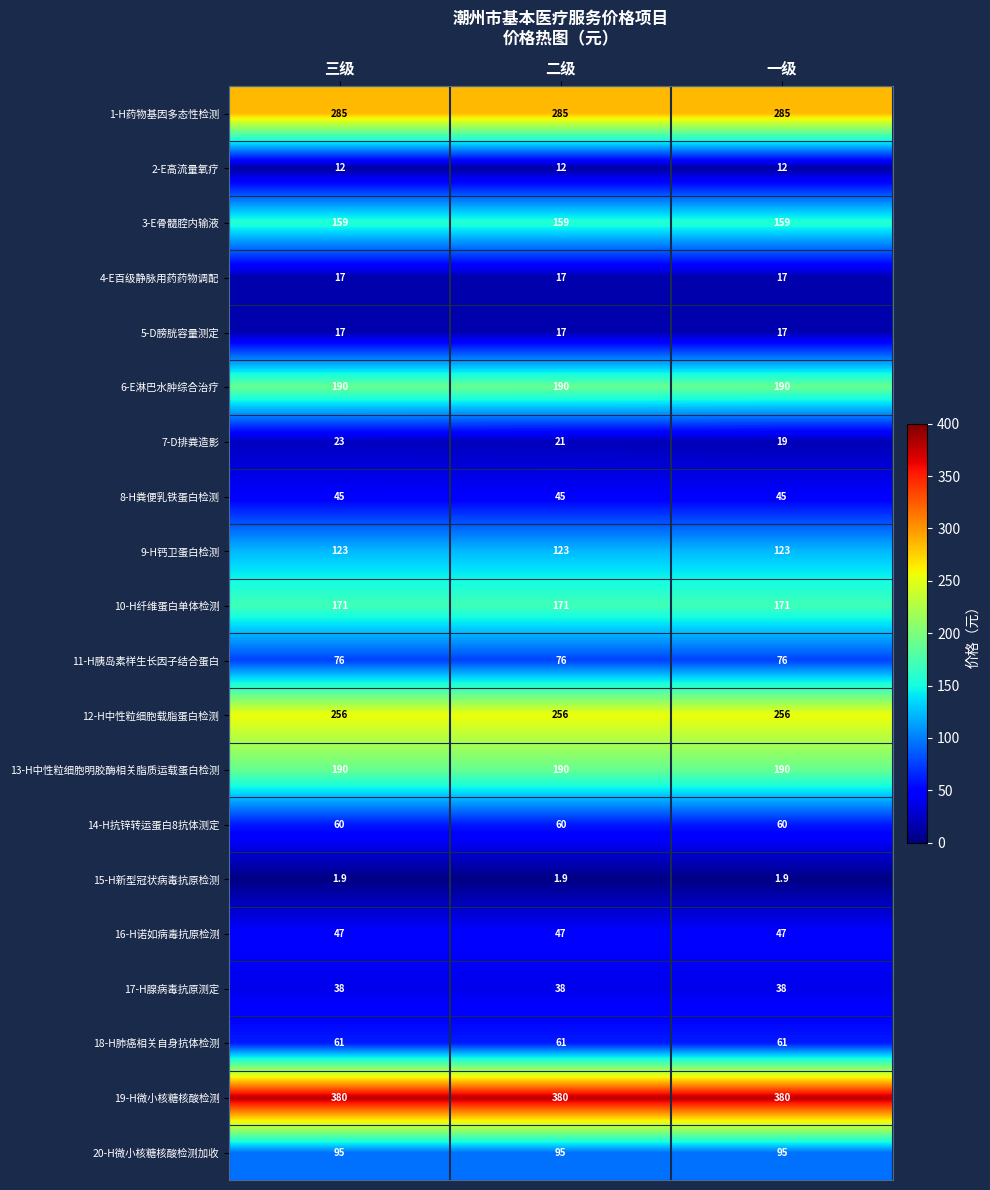

Which series has the widest spread of values?

7-D排粪造影